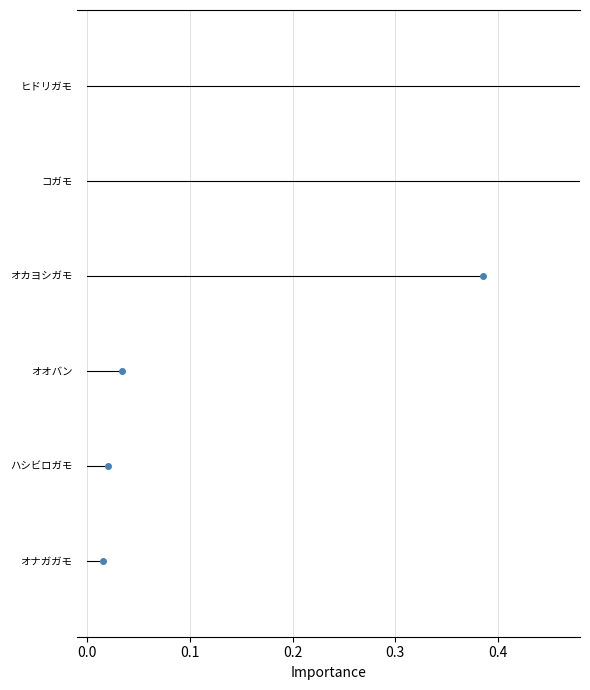

True or false: ハシビロガモ has a value of 2 at 0.0.

False